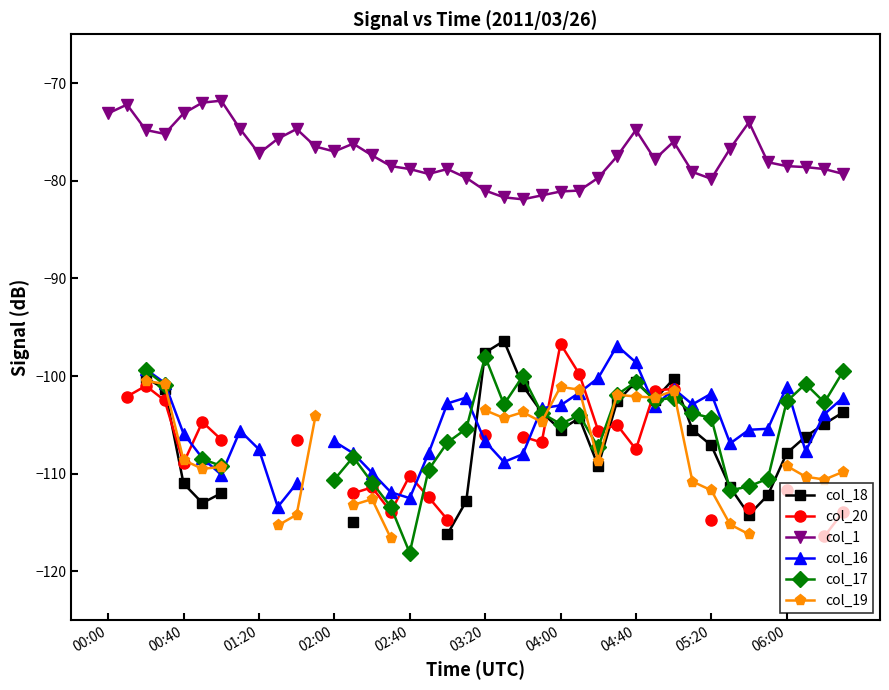

What is the lowest value of the col_1 series?

-81.9